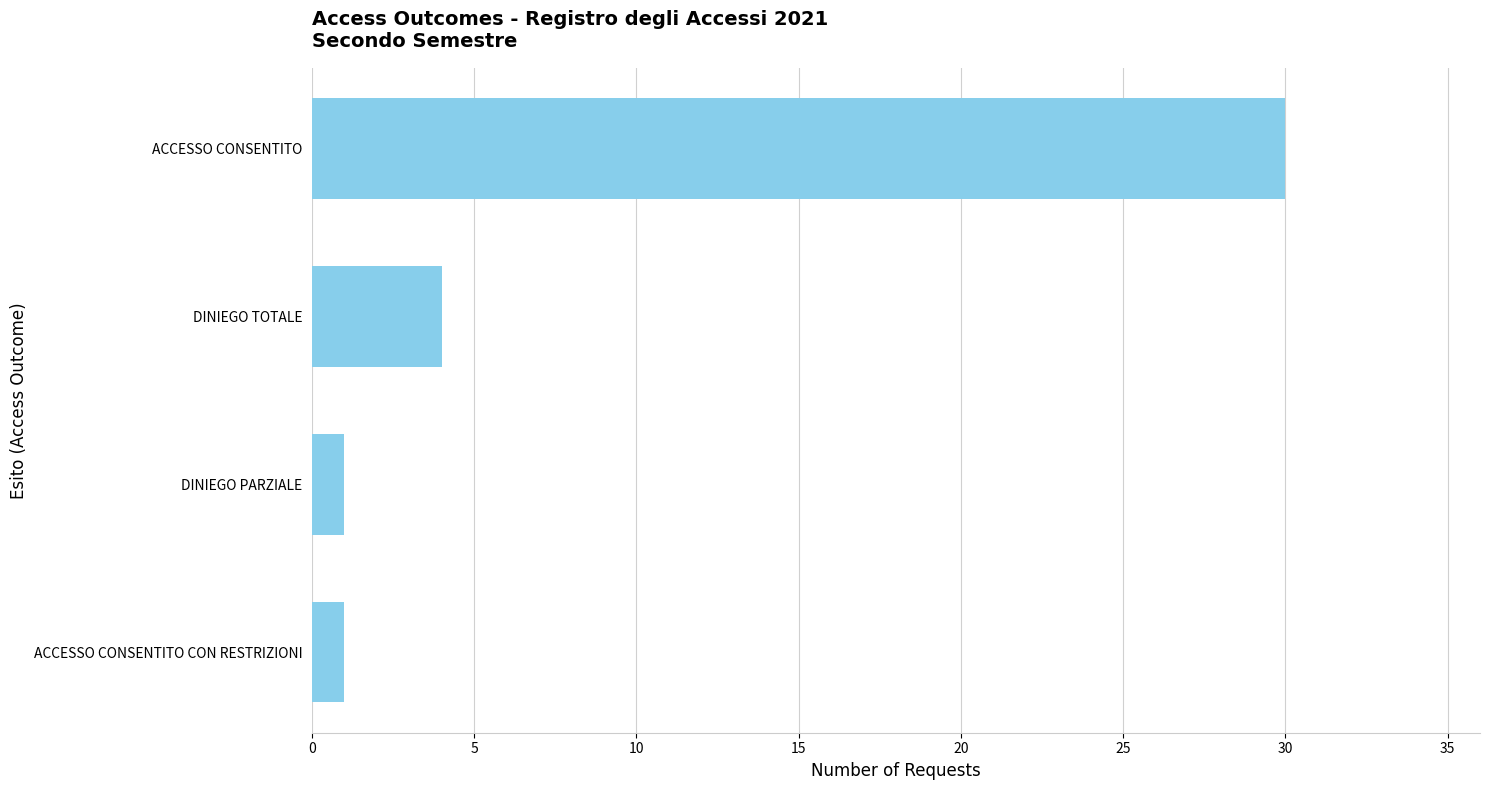

What is the change in value from ACCESSO CONSENTITO to DINIEGO PARZIALE?

-29